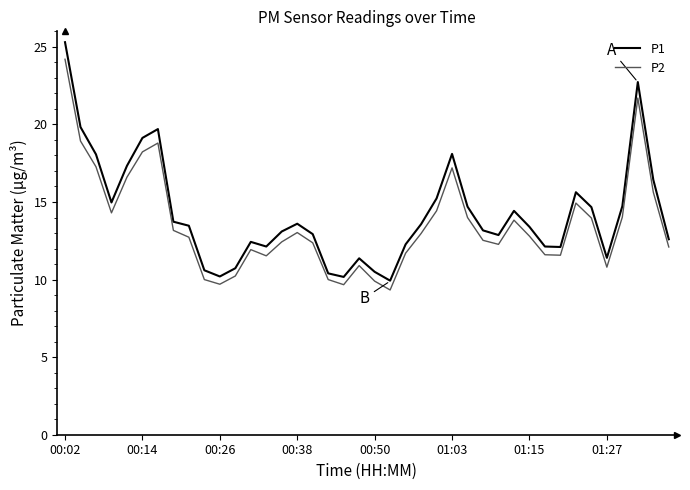

Rank the series by their maximum value, from lowest to highest.

P2, P1